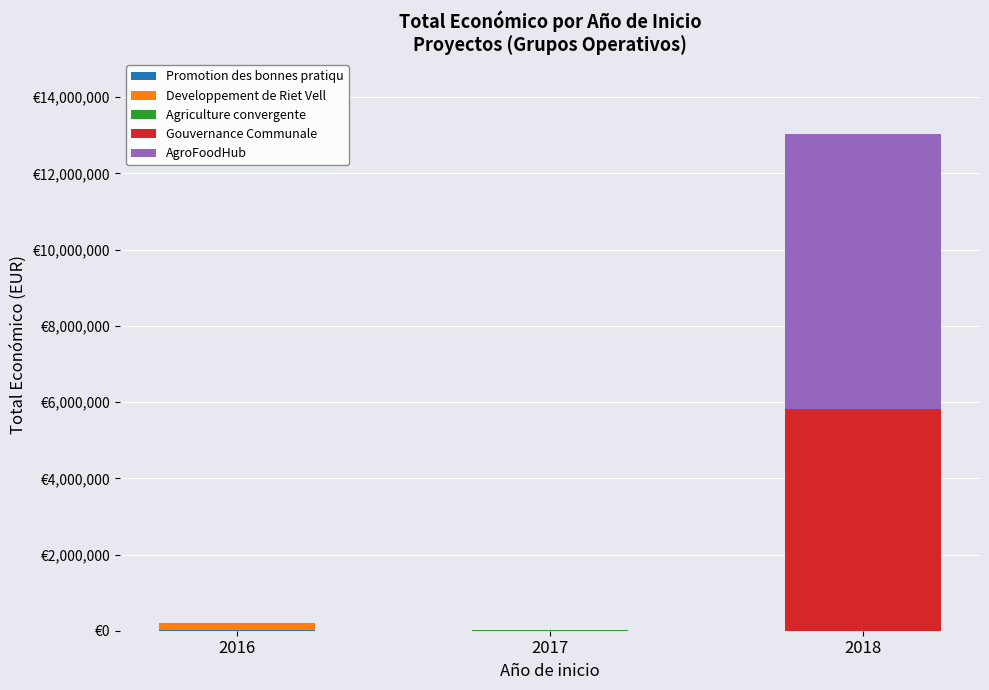

Are the bars horizontal?

No